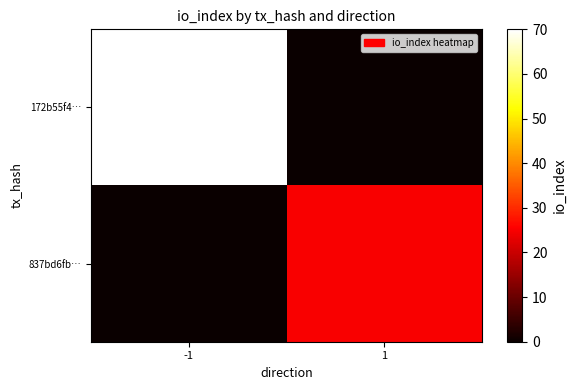

Between -1 and 1, which is larger?

-1